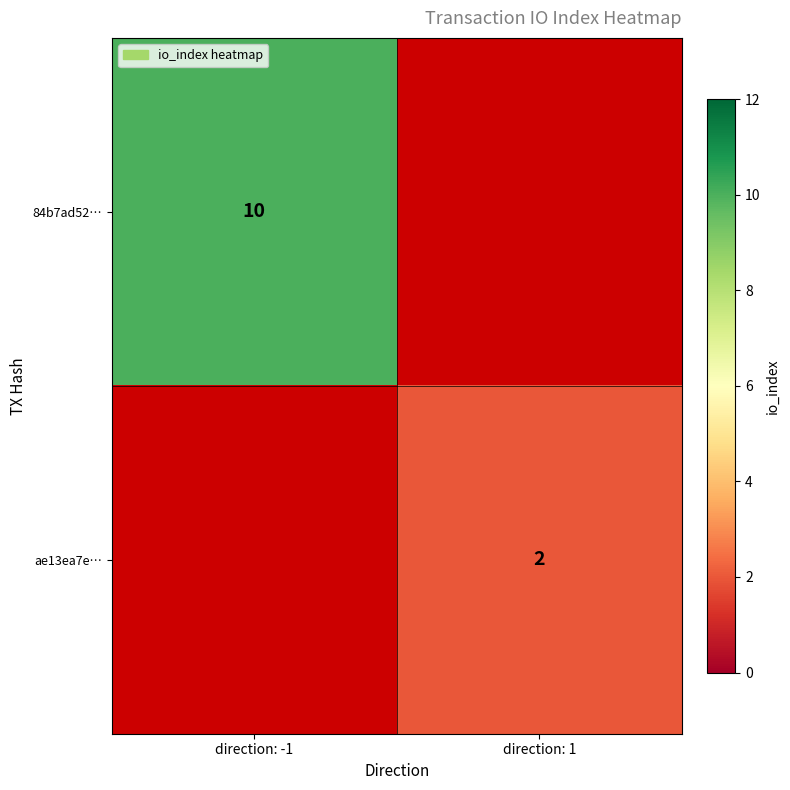

Is it true that ae13ea7e… equals 0 at direction: 1?

False